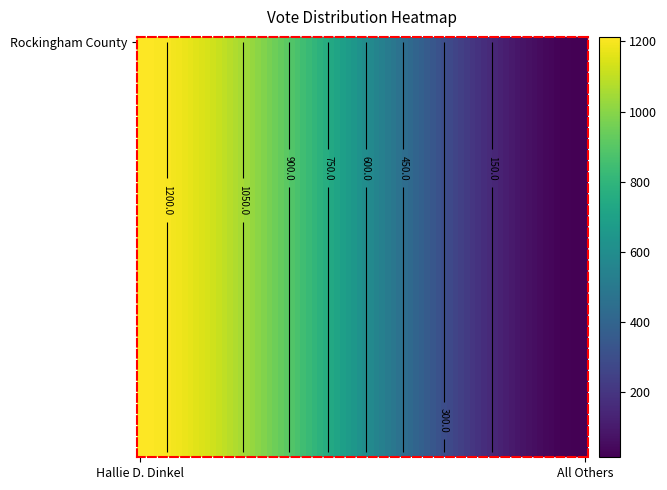

List the labels in order of value, smallest first.

All Others, Hallie D. Dinkel